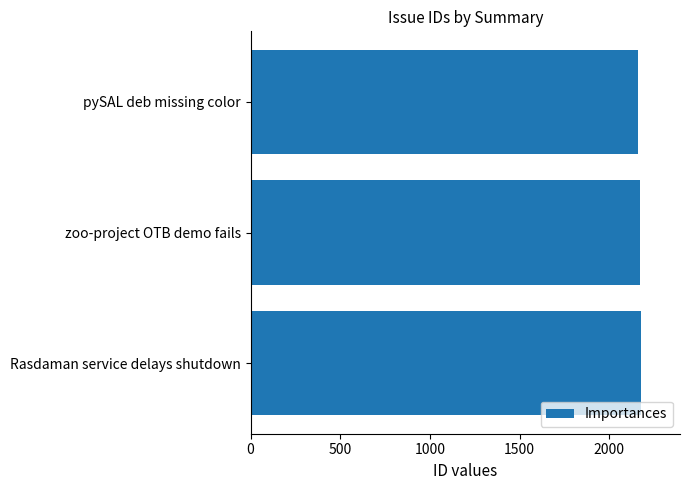

True or false: the data shows 2177 at Rasdaman service delays shutdown.

True